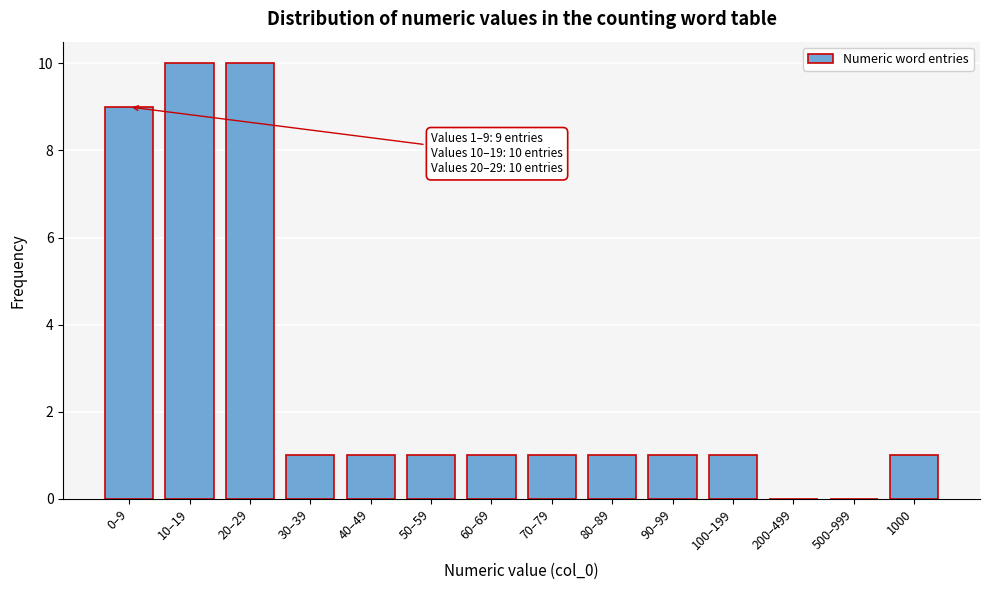

Reading right to left, list all the values displayed in this chart.

1000=1	500–999=0	200–499=0	100–199=1	90–99=1	80–89=1	70–79=1	60–69=1	50–59=1	40–49=1	30–39=1	20–29=10	10–19=10	0–9=9